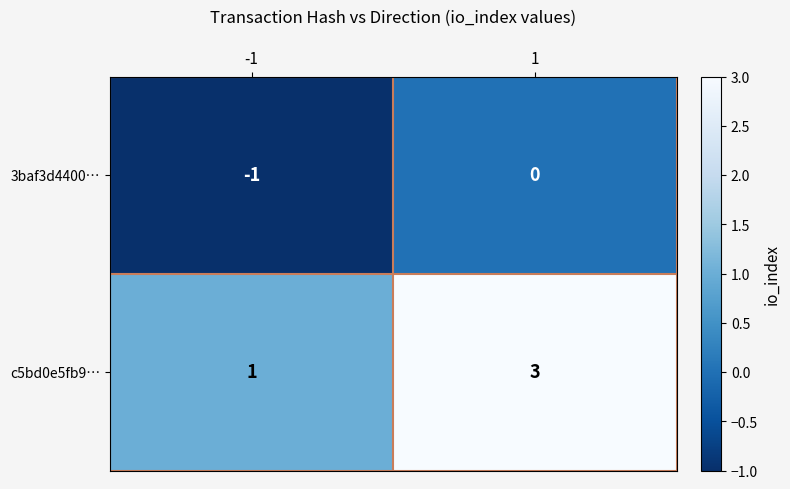

List the series in order of their peak value, highest first.

c5bd0e5fb9…, 3baf3d4400…